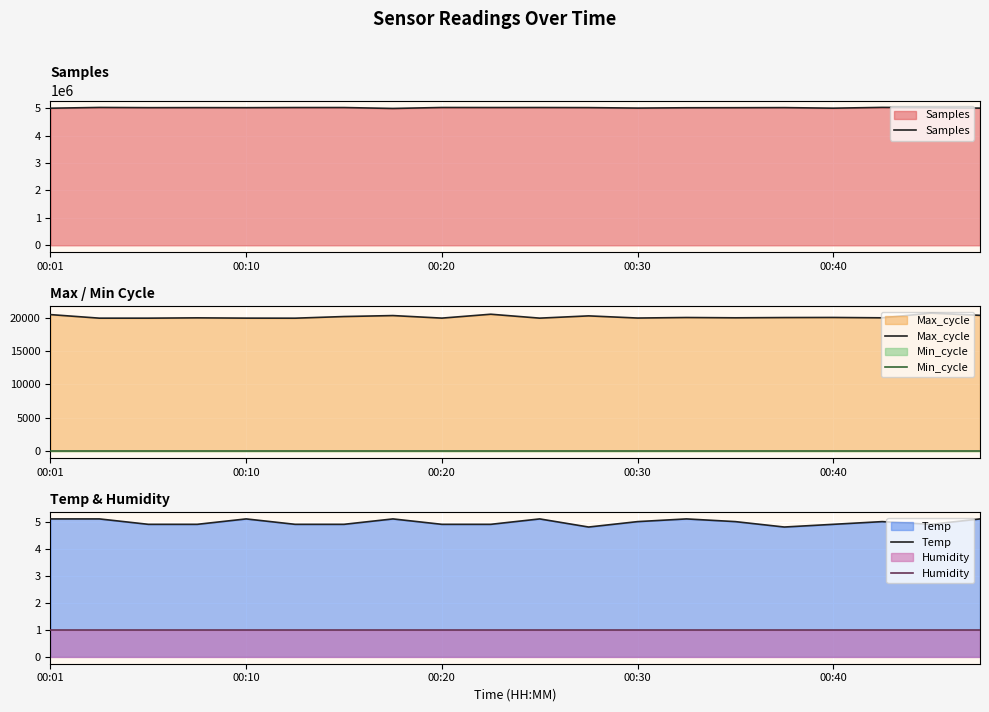

What is the maximum value for Samples?

5032069